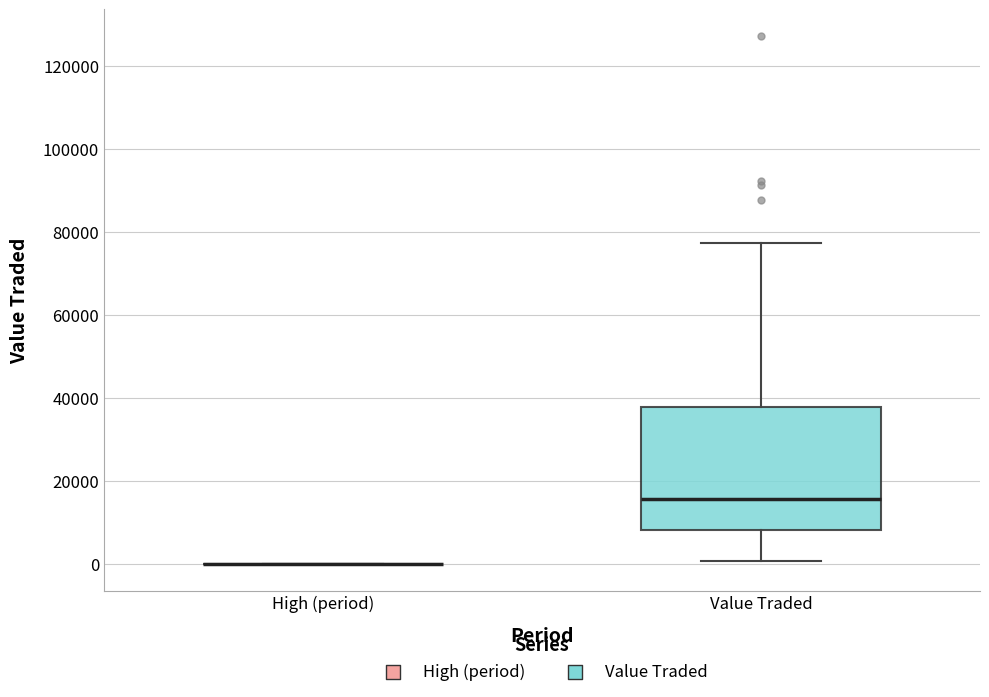

Where is the lower edge of the box for Value Traded on the y-axis? The values are not printed on the chart, so give them approximately, as read against the axis.

8000